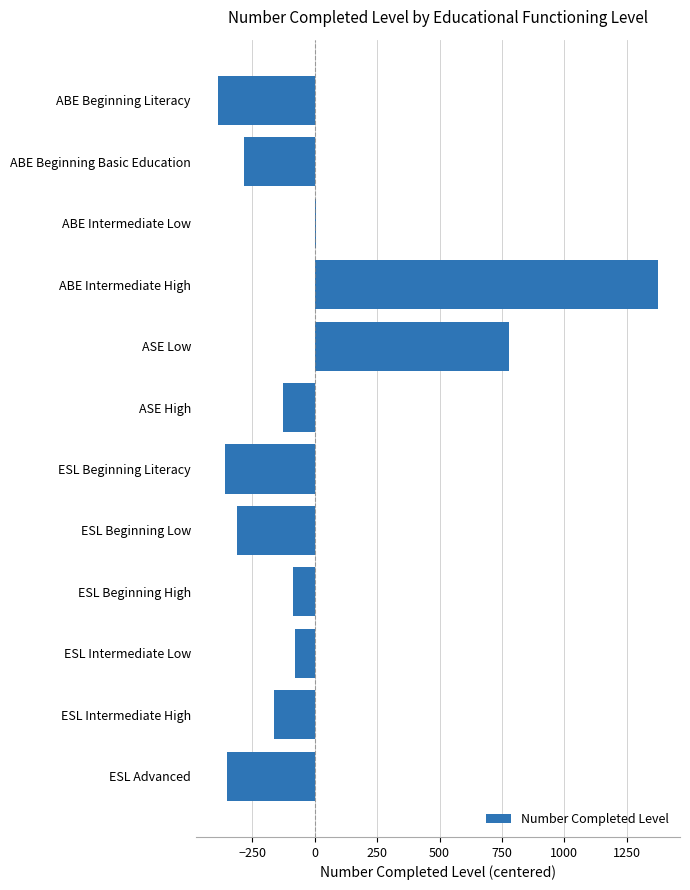

What is the sum of the values at ESL Intermediate Low and ESL Intermediate High?

-245.3